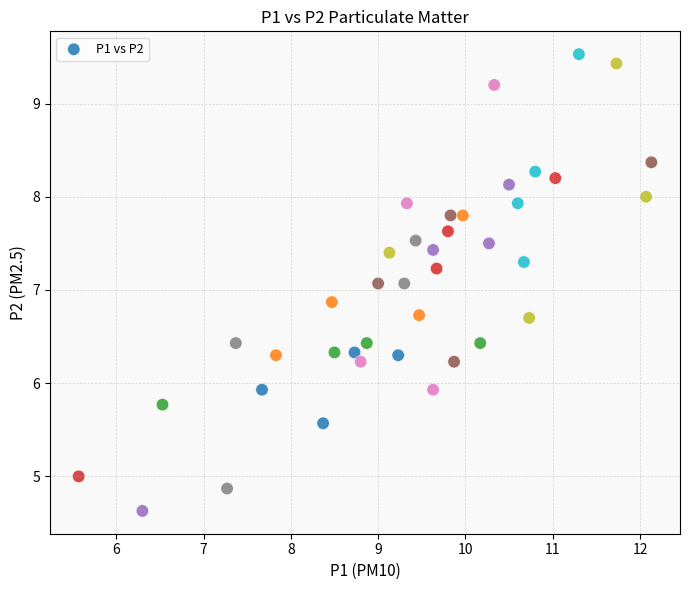

What is the range of Y values (max minus min)?

4.9